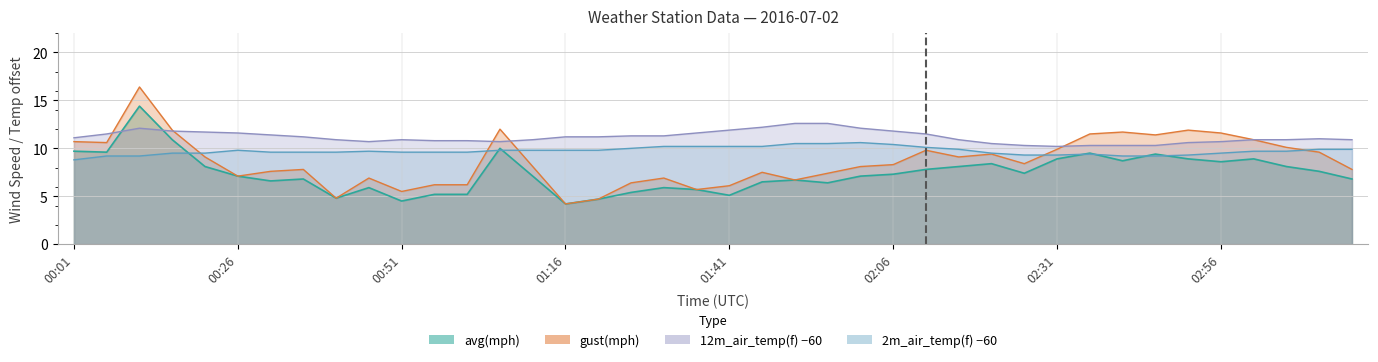

What is the total value across all series at 02:06?

37.8